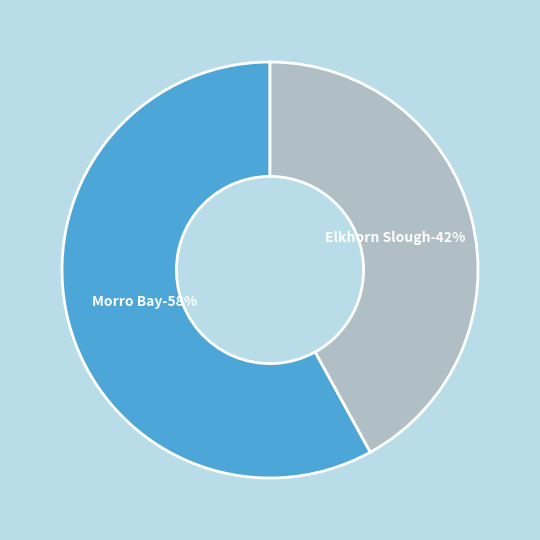

Is 24 the majority of the pie?

No